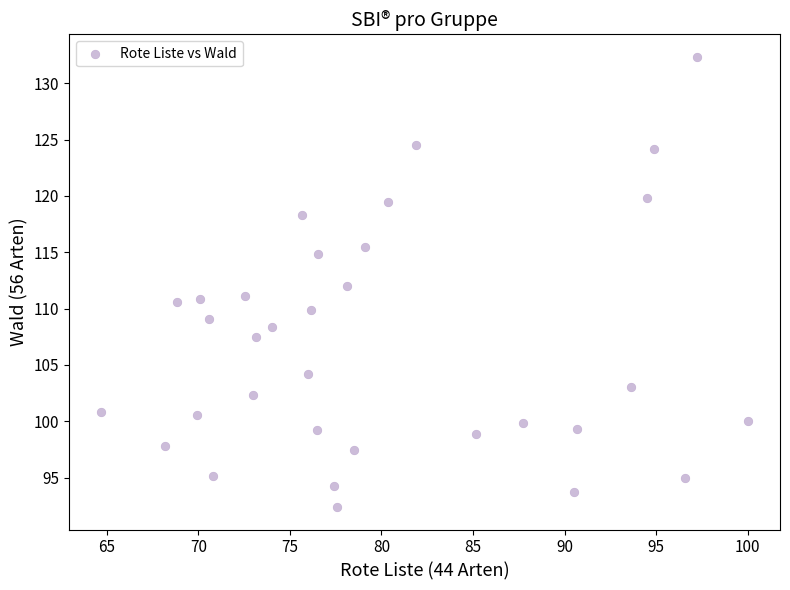

What is the range of Y values (max minus min)?

39.9